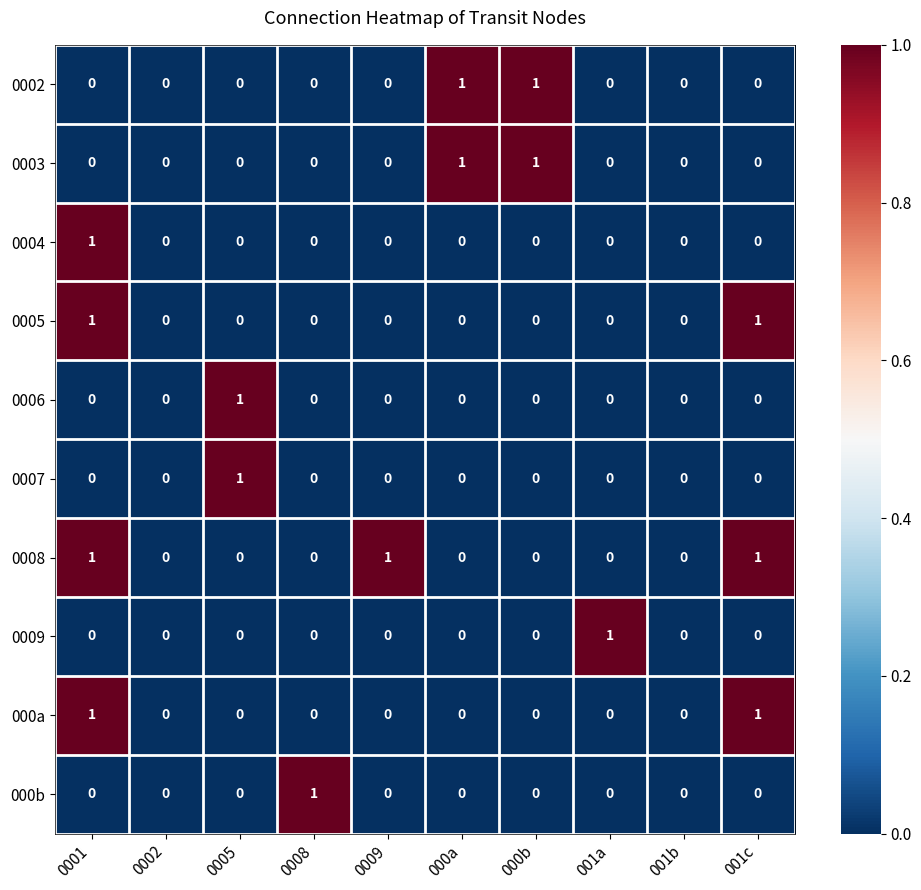

The 0002 series shows 0 at 001b. True or false?

True